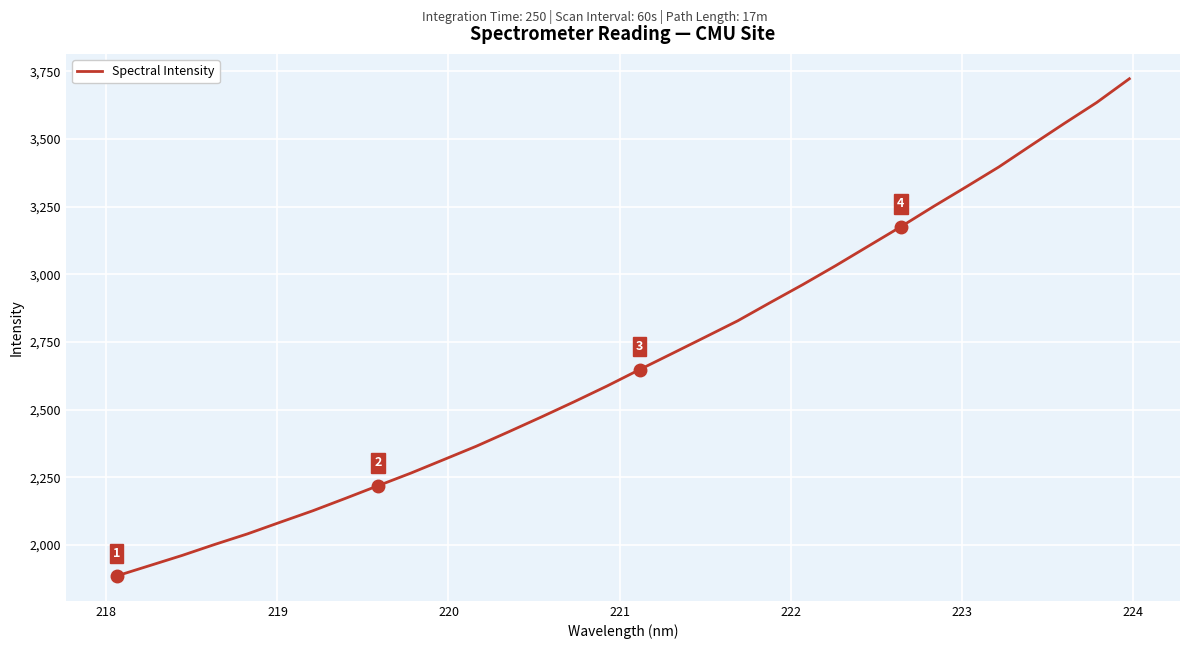

What is the greatest value displayed?

3722.4